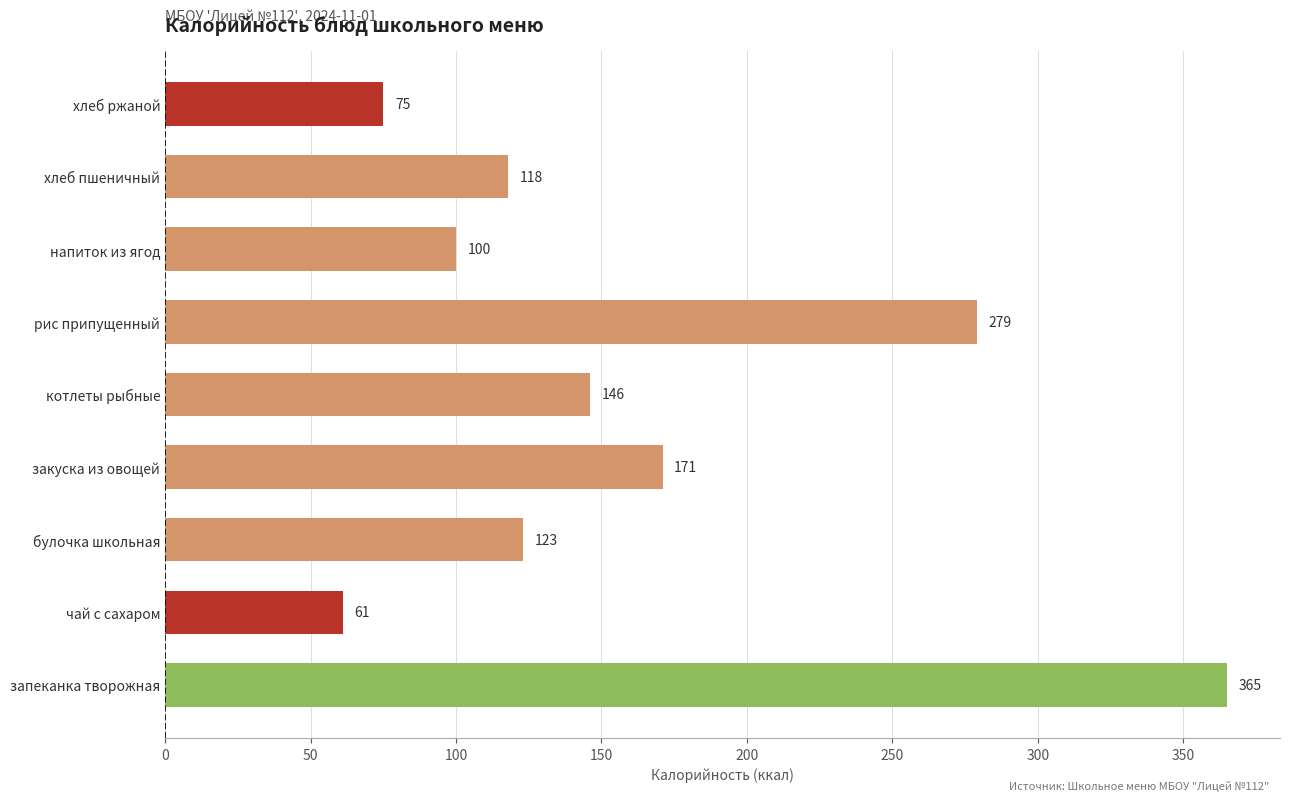

Is it true that the value at хлеб ржаной is 47?

False